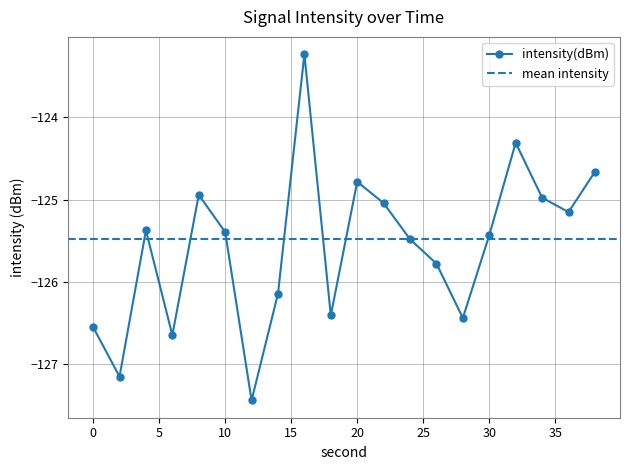

What is the change in value from 6 to 32?

+2.3